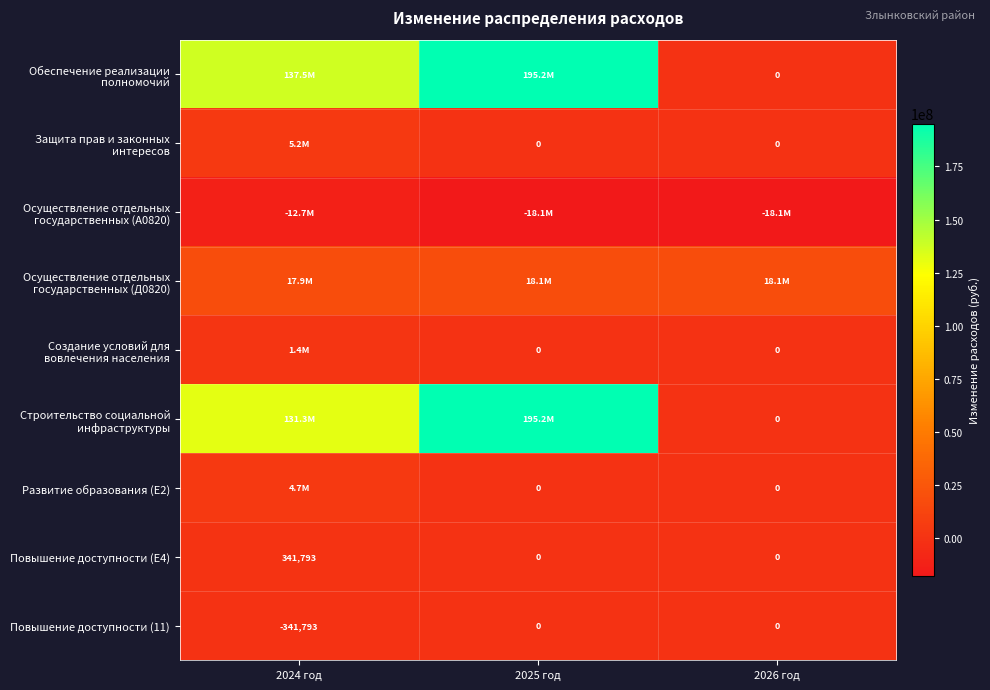

Count the number of categories in the chart.

3